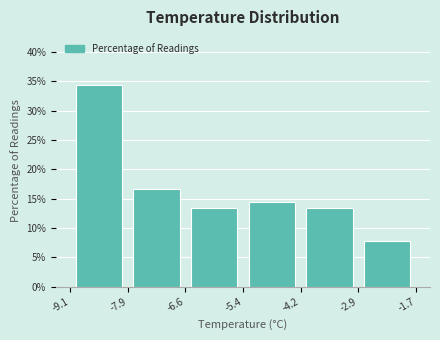

Reading left to right, transcribe this chart: for each bar, give the range it covers on the x-axis and its height. The values are not printed on the chart, so give them approximately, as read against the axis.

-9.1 to -7.9: 34.5
-7.9 to -6.6: 16.5
-6.6 to -5.4: 13.5
-5.4 to -4.2: 14.5
-4.2 to -2.9: 13.5
-2.9 to -1.7: 8.0